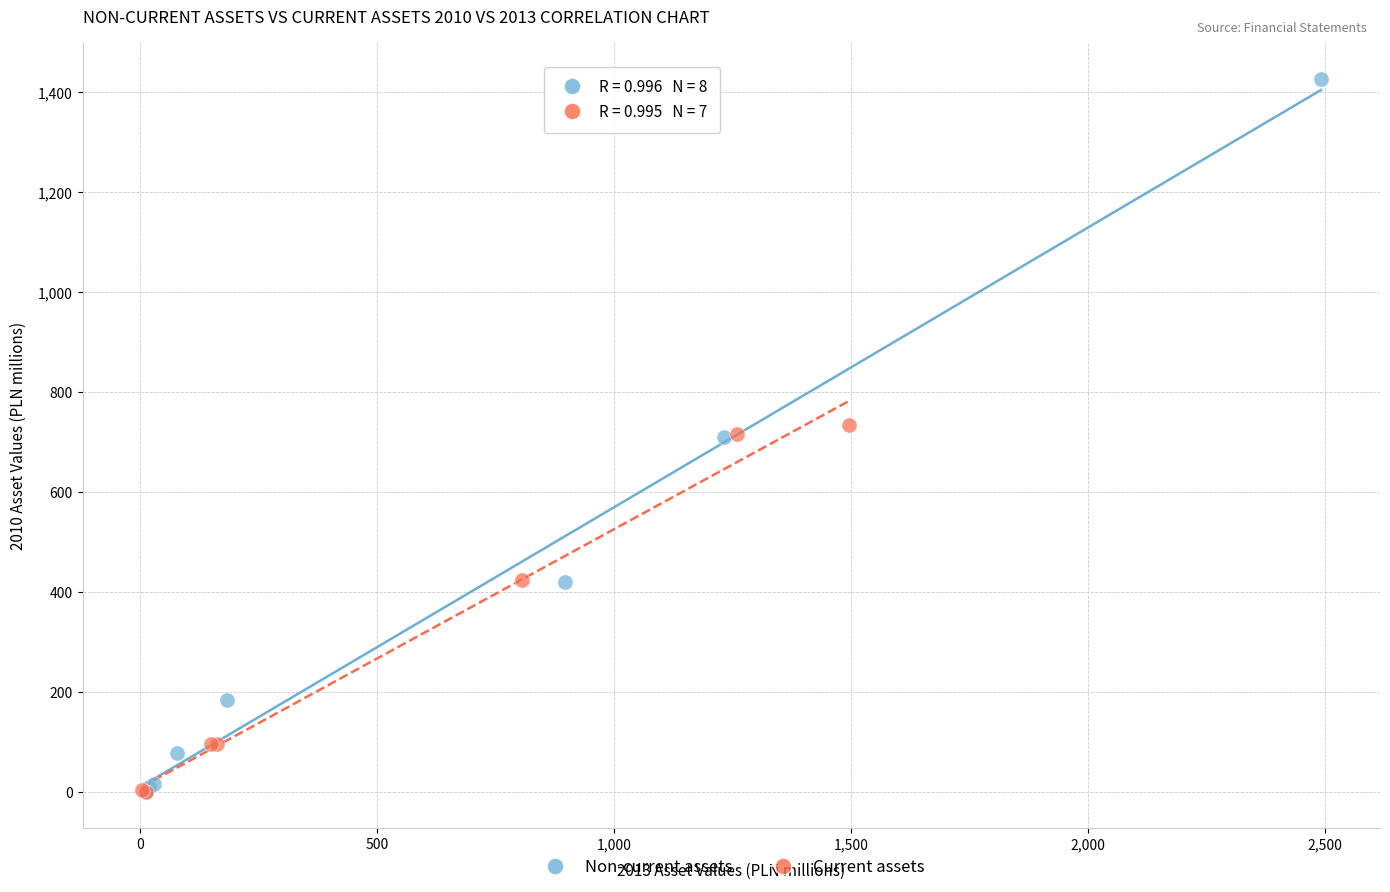

Which series has the largest Y range (max minus min)?

Non-current assets